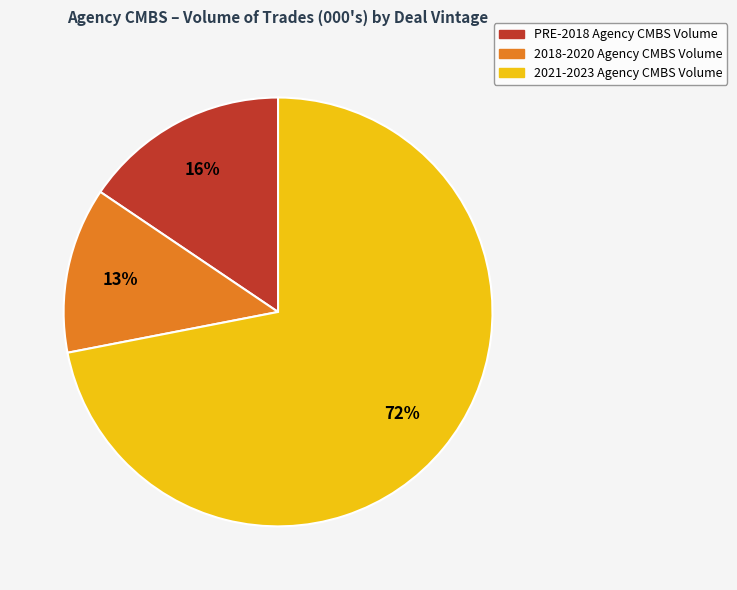

Is there any slice that represents more than half of the pie?

Yes